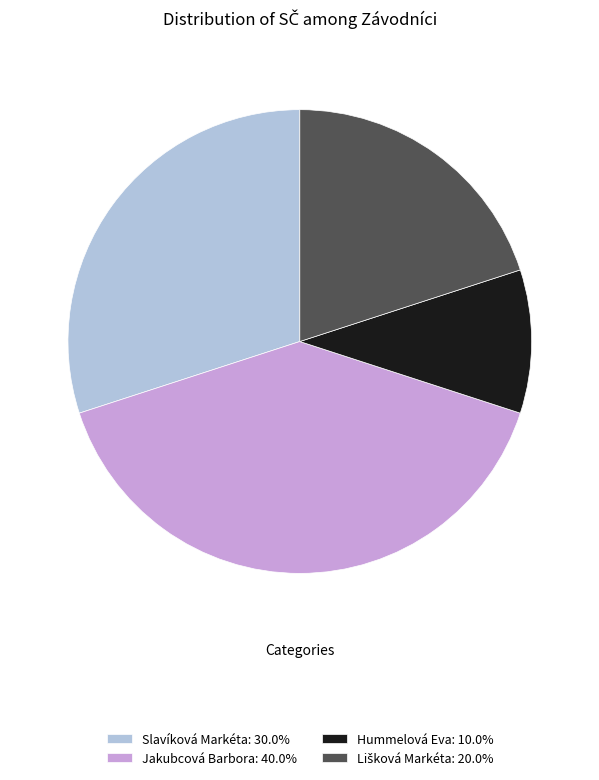

Is it true that Jakubcová Barbora is 40% of the pie?

True